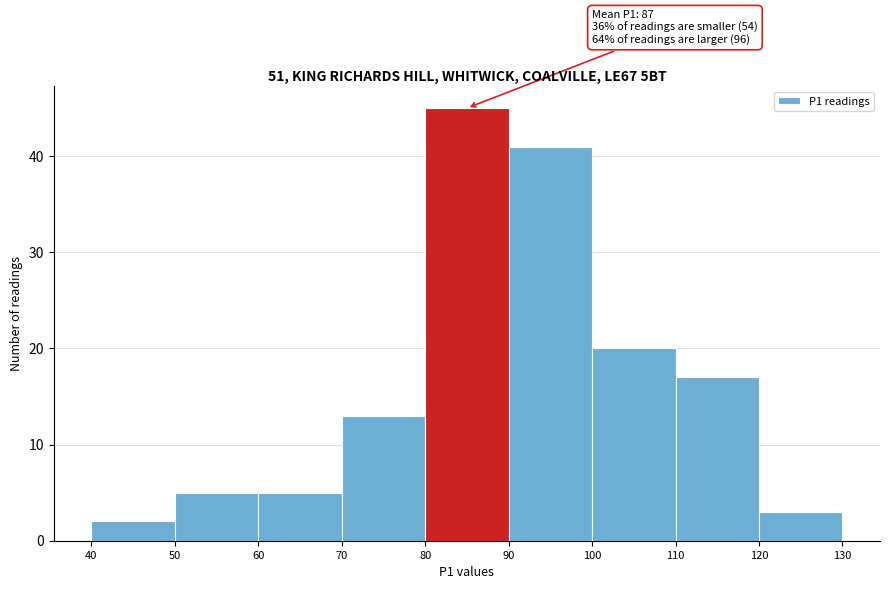

Over which range of the x-axis is the bar tallest?

80 to 90